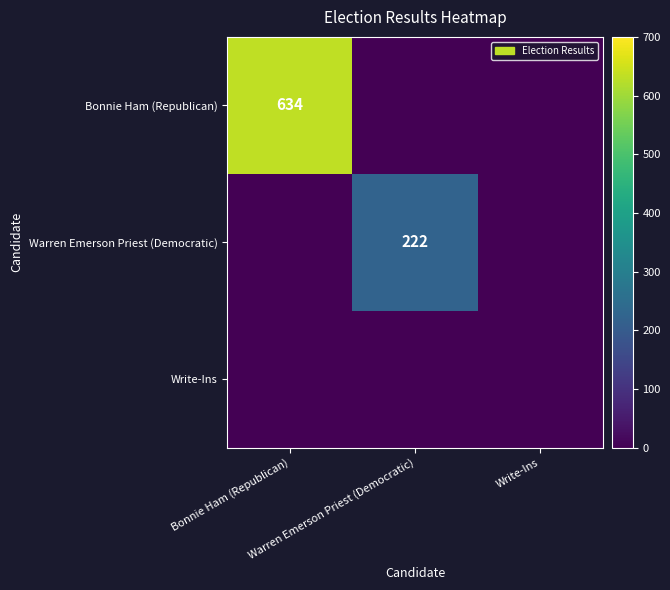

How many values in Bonnie Ham (Republican) are above zero?

1